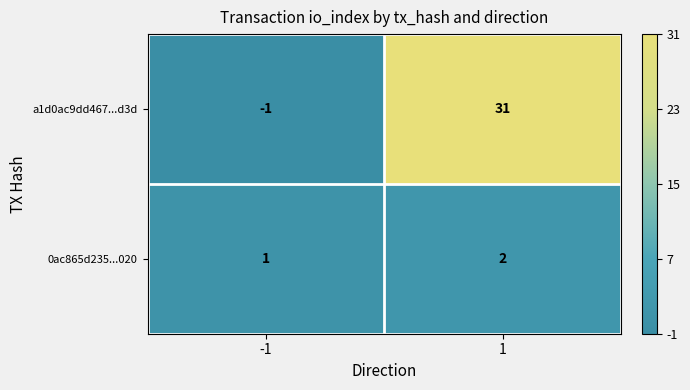

How many values in a1d0ac9dd467...d3d are above zero?

1